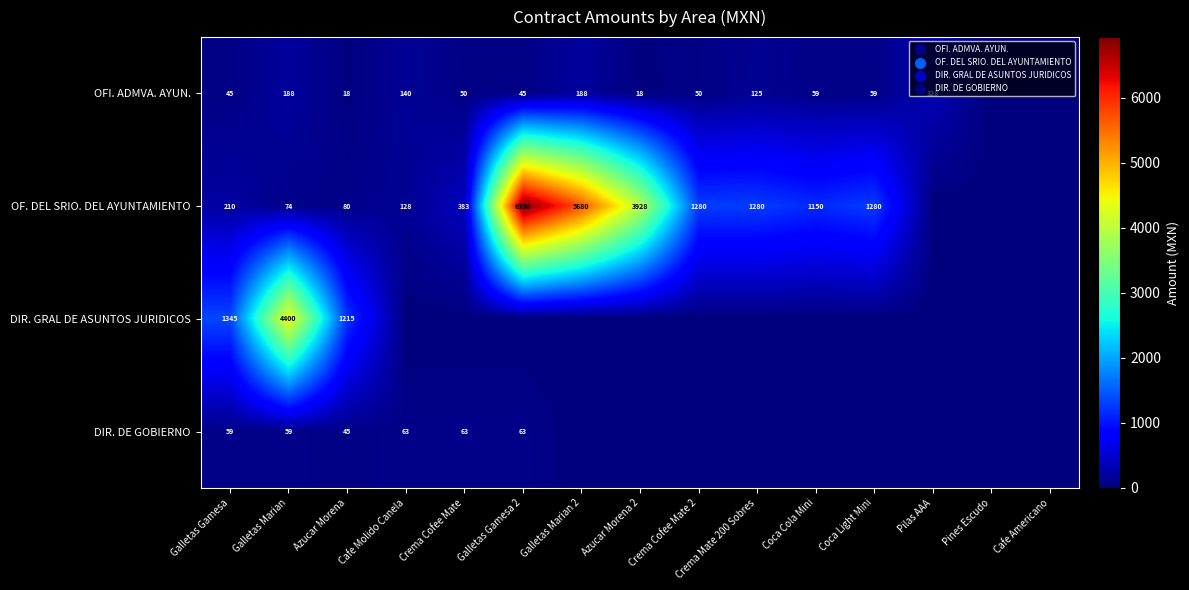

The value of OFI. ADMVA. AYUN. at Galletas Marian is 266.8. True or false?

False